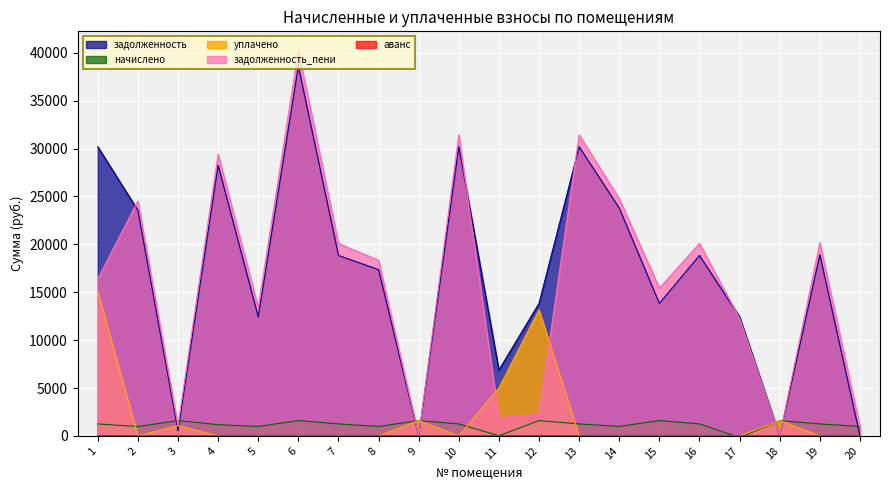

At which category does задолженность_пени reach its first local peak?

2